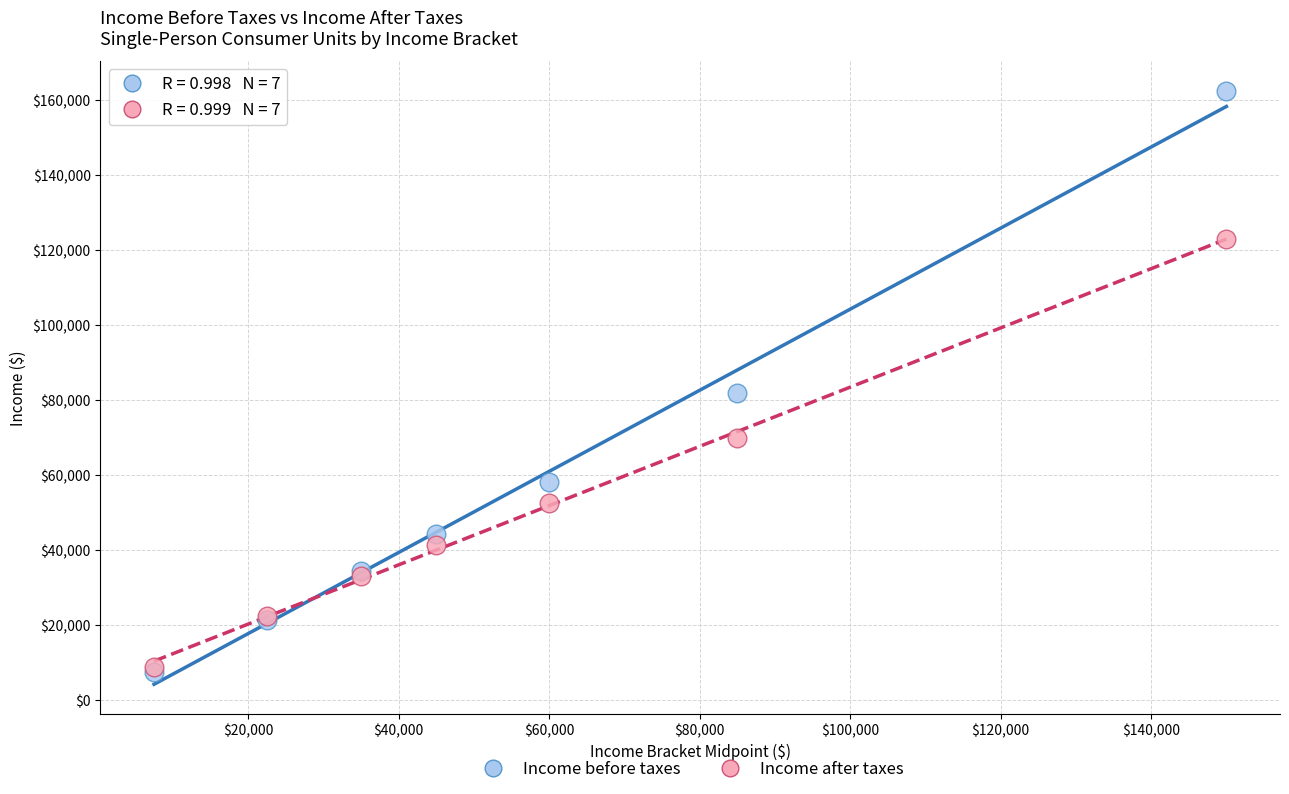

In the Income before taxes series, what Y value is closest to 85037?

81877